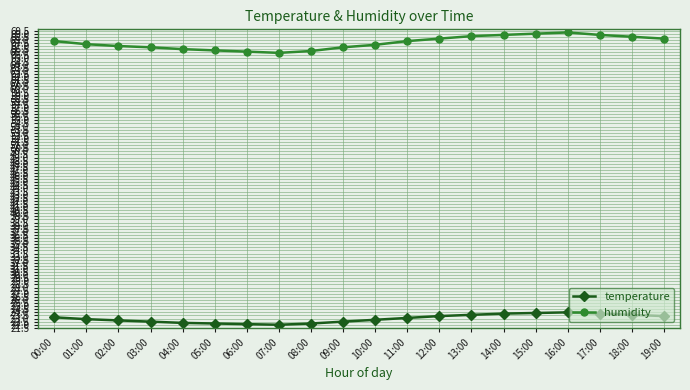

Between 08:00 and 16:00, which series saw the biggest shift?

humidity